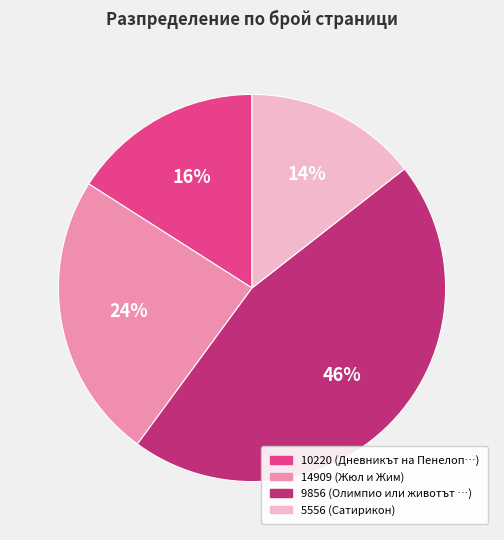

To the nearest percent, what is the combined percentage of 10220 and 9856?

62%